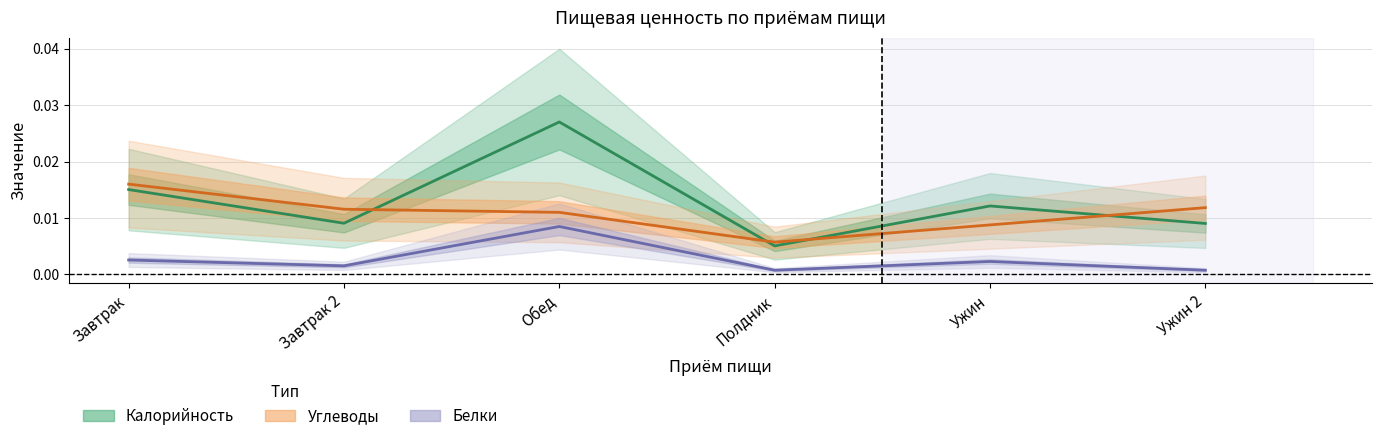

At which category is the sum across all series the highest?

Обед